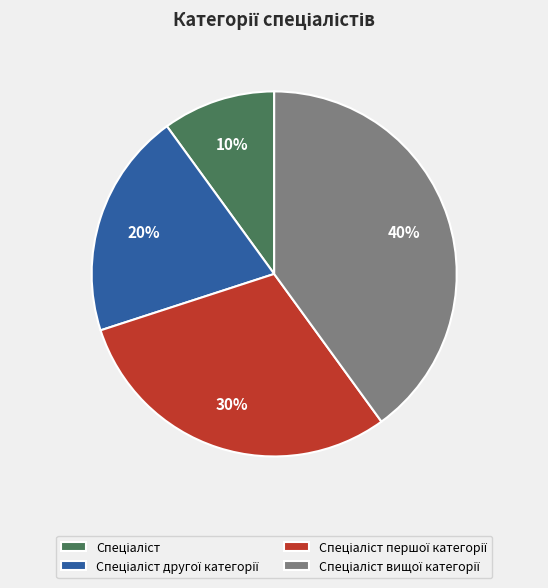

To the nearest percent, what is the difference between the largest and smallest slice percentages?

30%